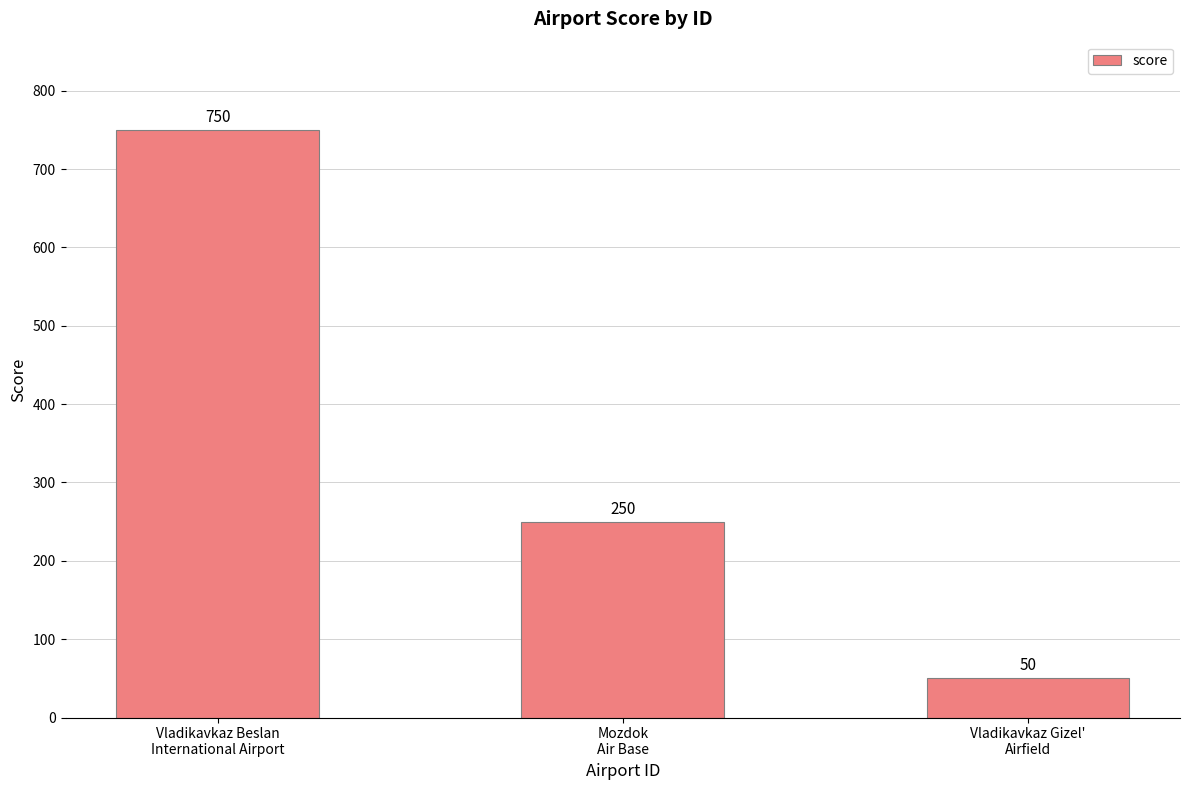

How many data points are less than 250?

1